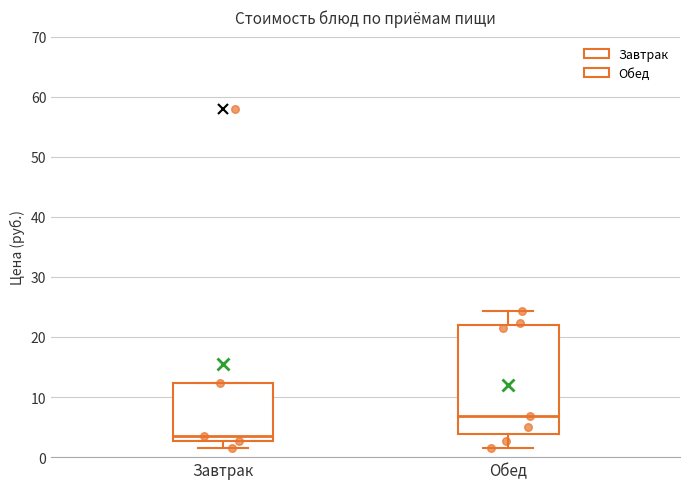

Which box has the lowest median line?

Завтрак